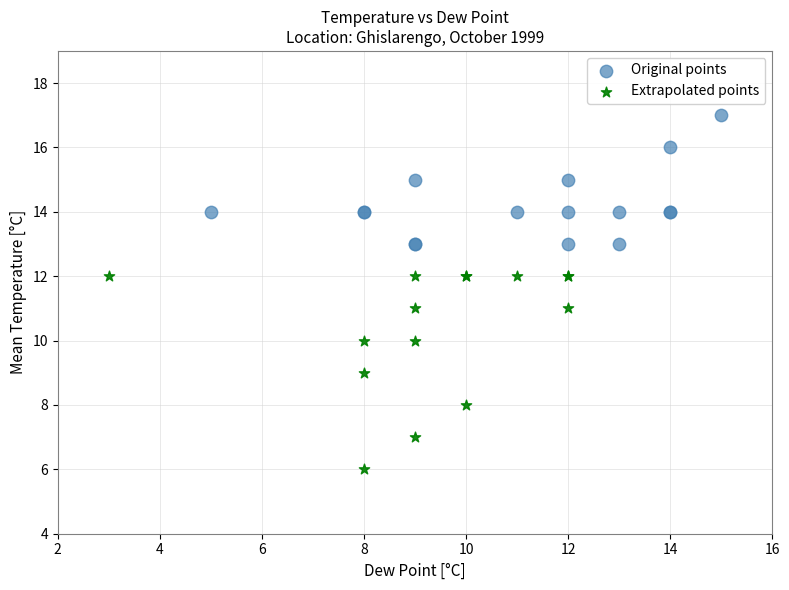

Which series contains the lowest Y value?

Extrapolated points